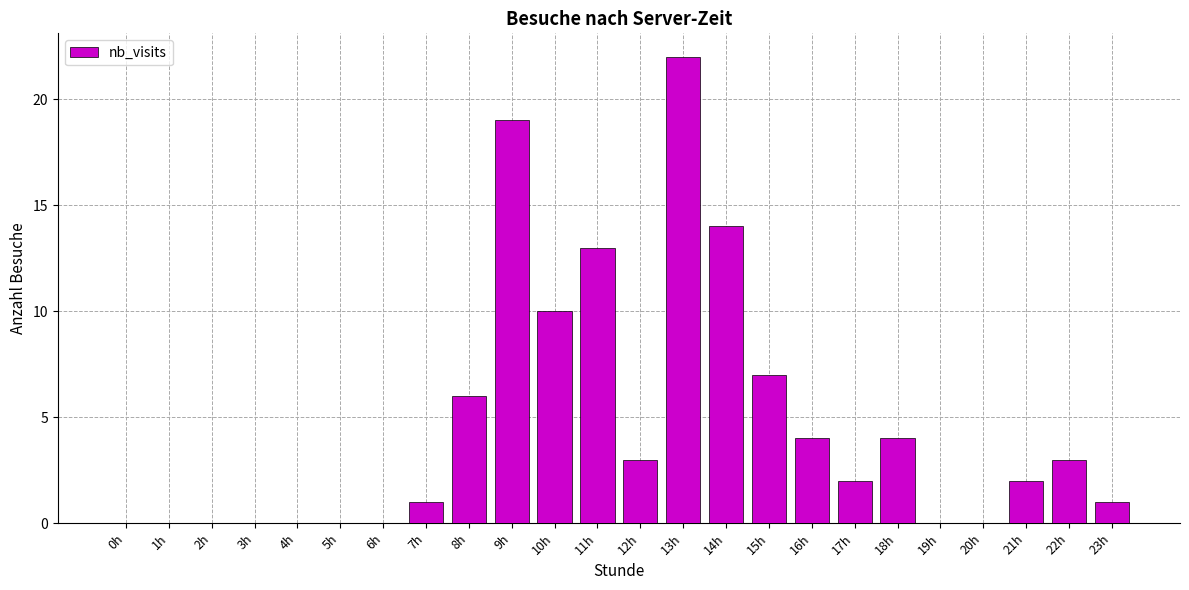

At which category does the chart reach its peak across all series?

13h